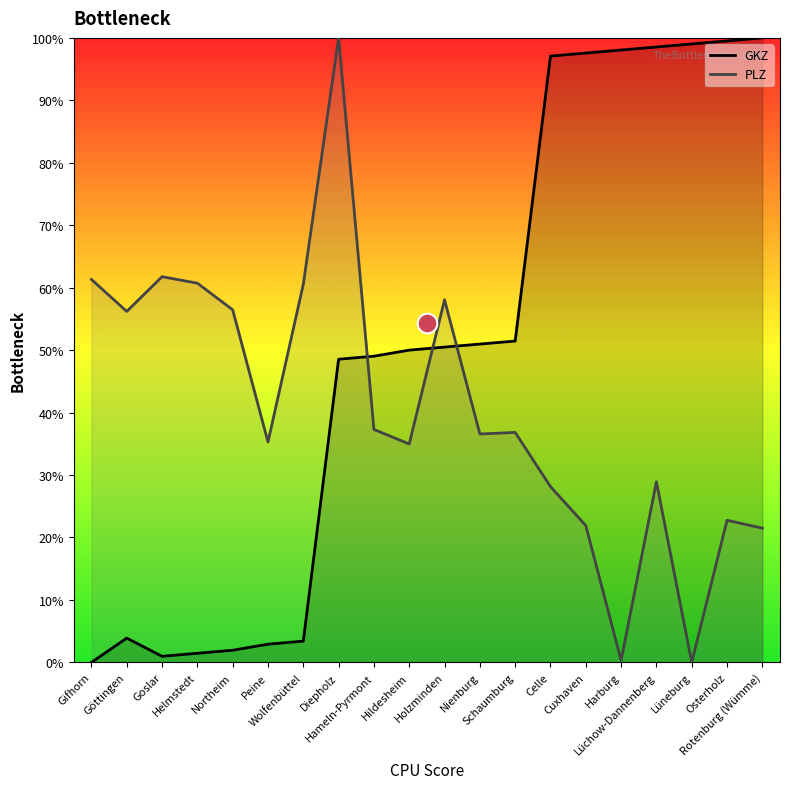

Which series contains the lowest Y value?

GKZ